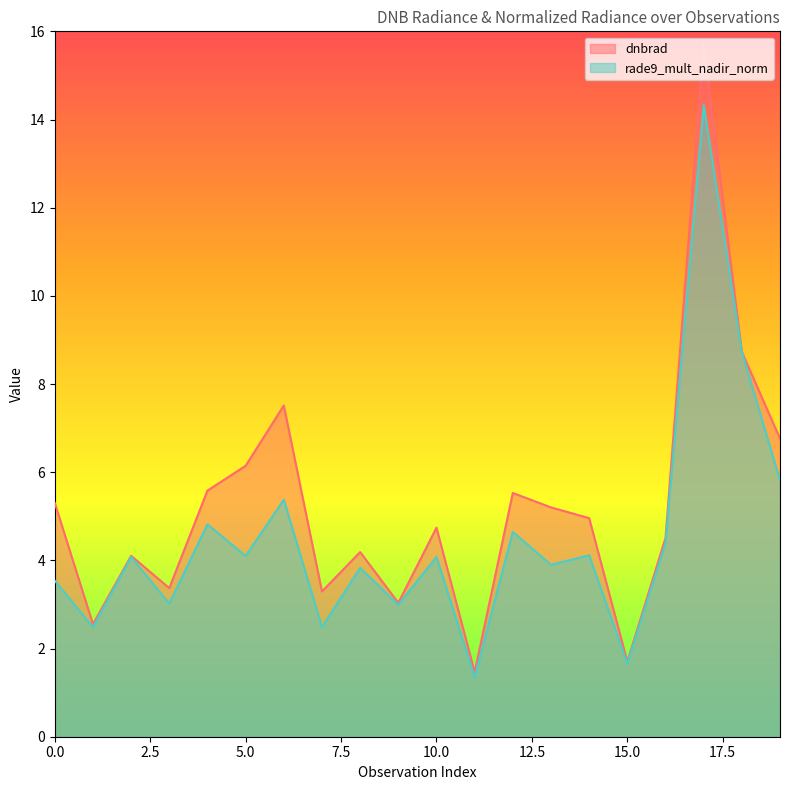

Reading left to right, what are all the values shown in this chart?

dnbrad: 5.3	2.6	4.1	3.4	5.6	6.1	7.5	3.3	4.2	3.0	4.7	1.5	5.5	5.2	5.0	1.7	4.5	15.7	8.7	6.8
rade9_mult_nadir_norm: 3.5	2.5	4.1	3.0	4.8	4.1	5.4	2.5	3.8	3.0	4.1	1.3	4.6	3.9	4.1	1.7	4.4	14.3	8.7	5.8